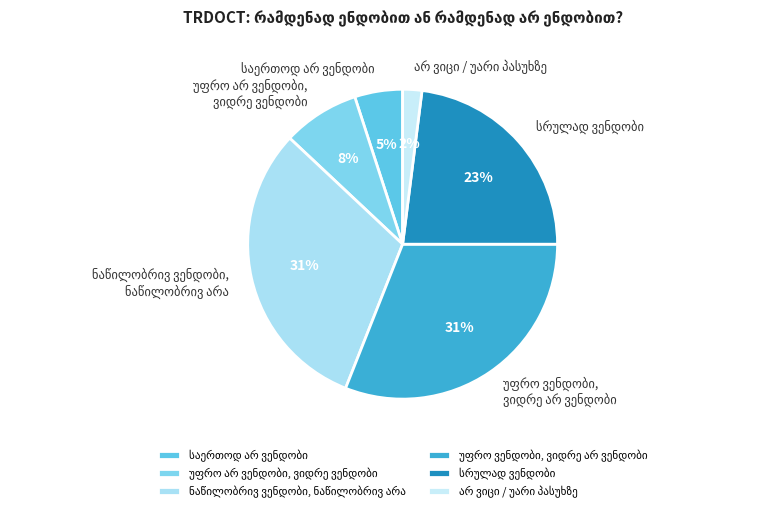

Is there any slice that represents more than half of the pie?

No